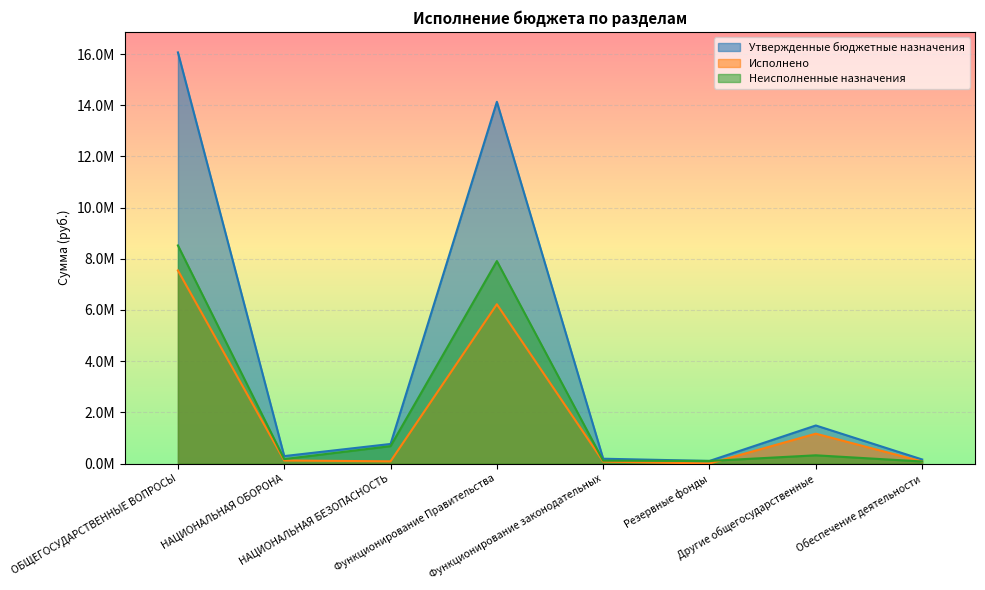

Between Функционирование Правительства and Функционирование законодательных, which series saw the biggest shift?

Утвержденные бюджетные назначения